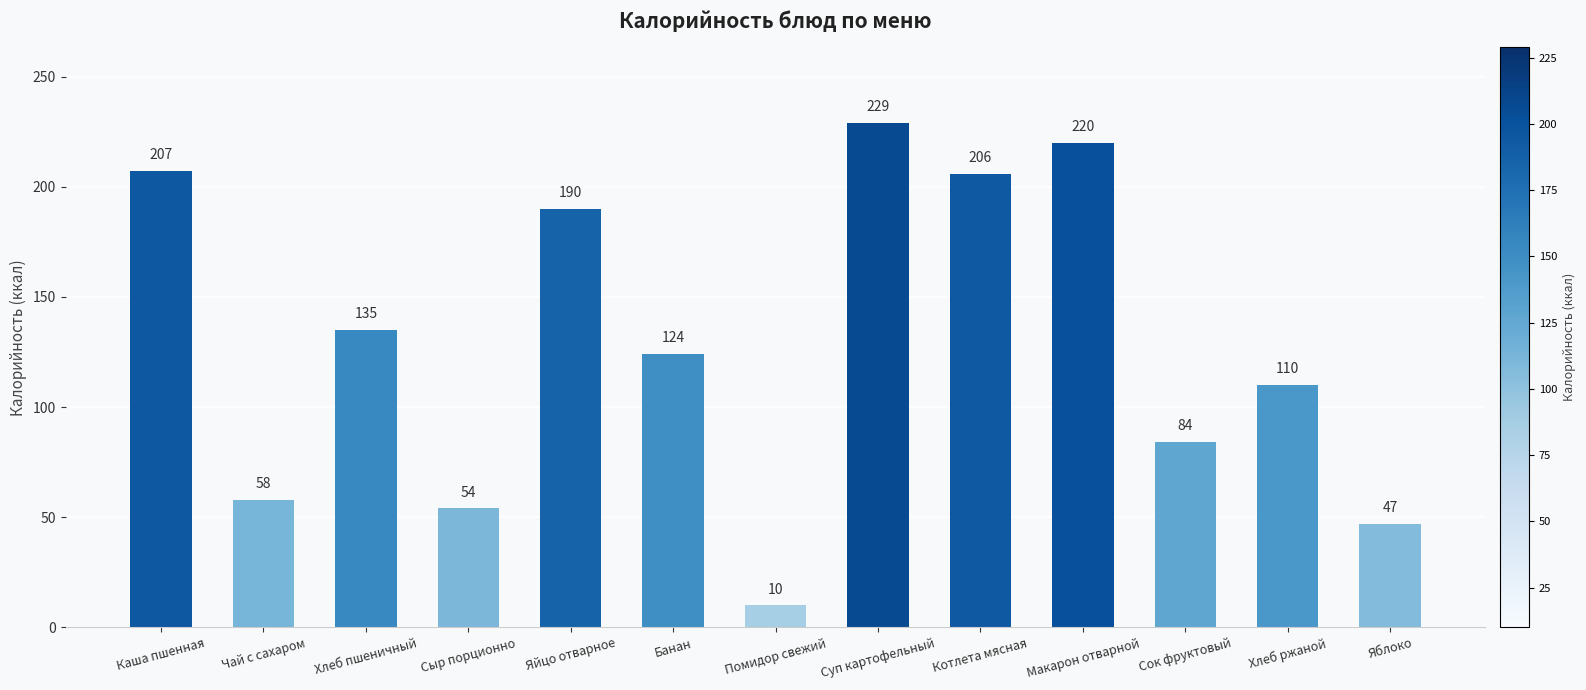

Does the chart contain any negative values?

No